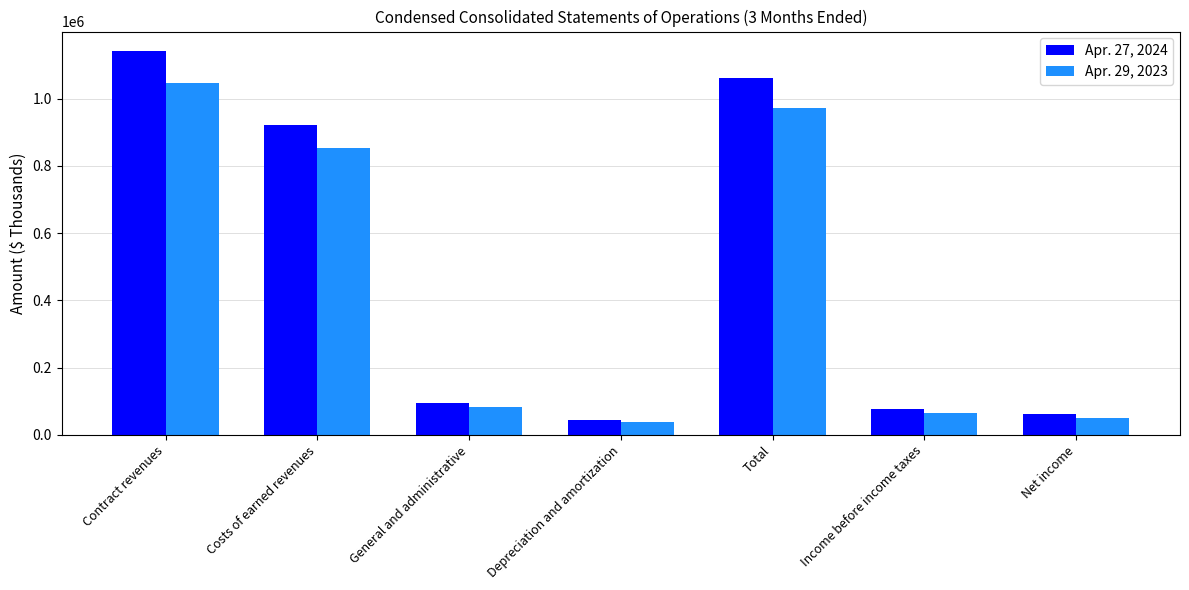

Reading left to right, what are all the values shown in this chart?

Apr. 27, 2024: Contract revenues=1142423	Costs of earned revenues=921636	General and administrative=94555	Depreciation and amortization=45205	Total=1061396	Income before income taxes=77444	Net income=62554
Apr. 29, 2023: Contract revenues=1045474	Costs of earned revenues=853366	General and administrative=82357	Depreciation and amortization=37271	Total=972994	Income before income taxes=66099	Net income=51523